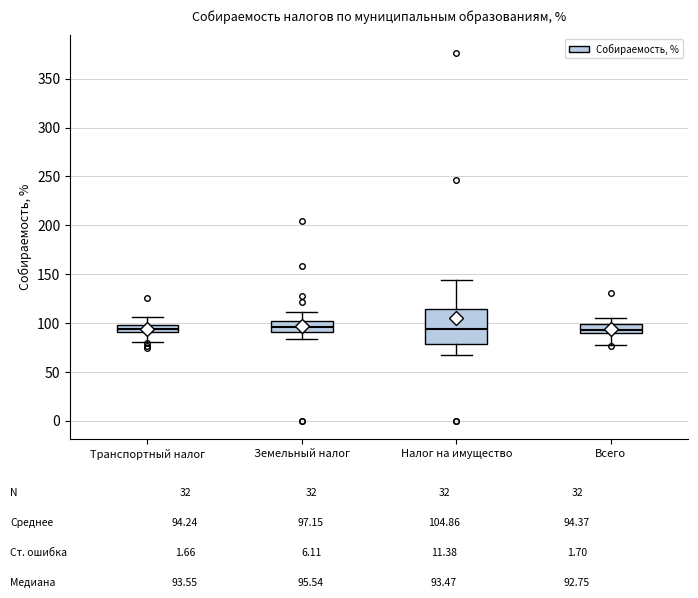

Comparing the boxes themselves (not the whiskers), which one is the tallest?

Налог на имущество